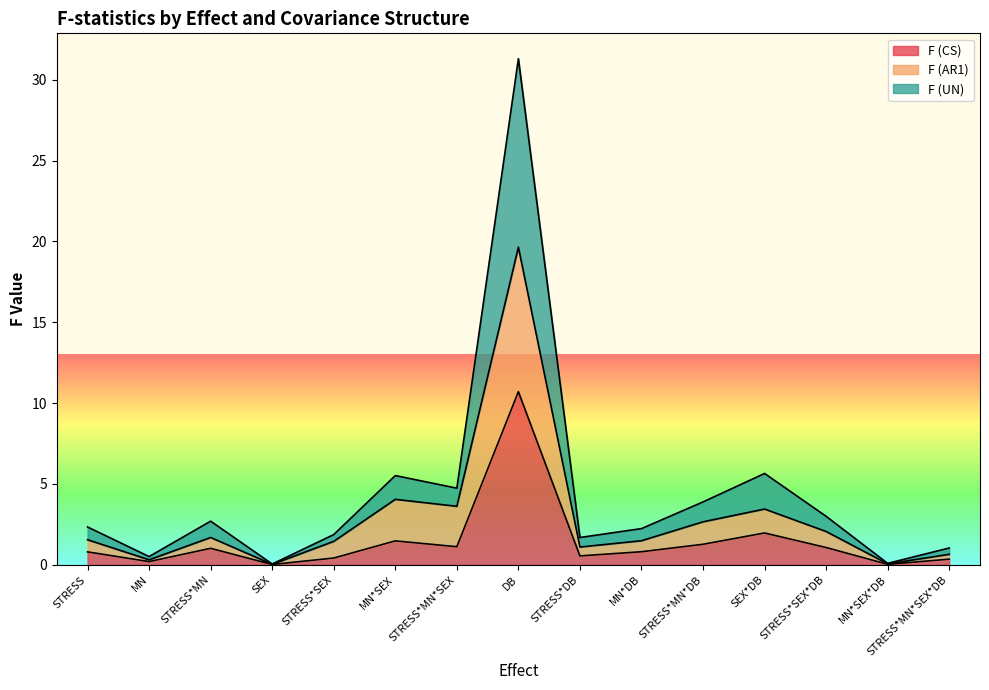

What is the value of the F (AR1) point at the 8th from the left?

19.6